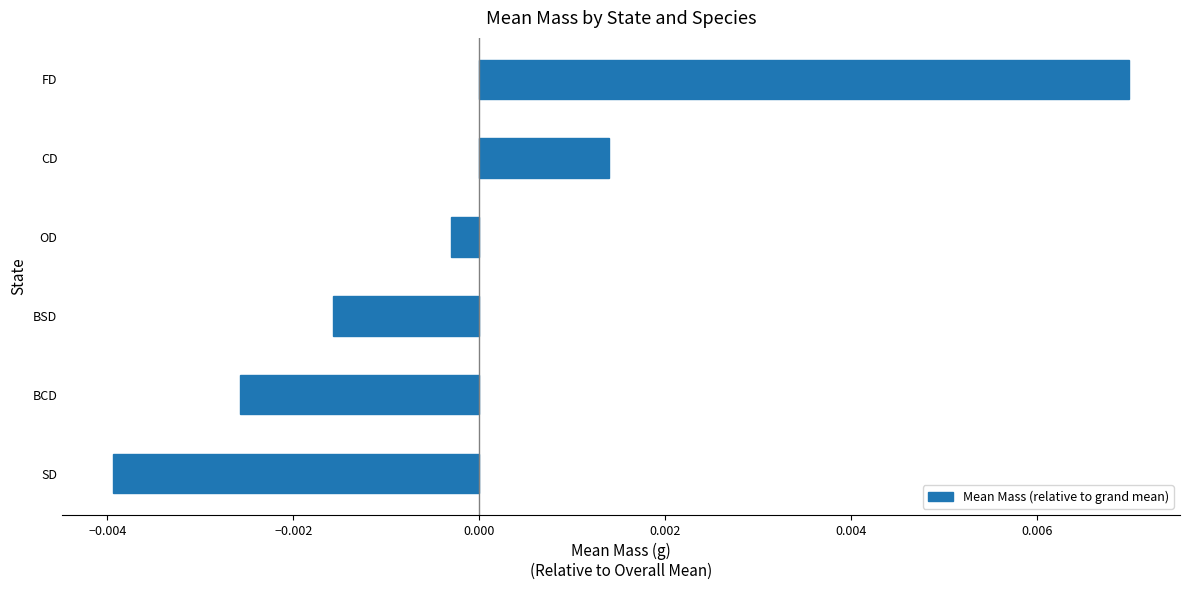

Where is the data nearest to the value 0?

OD